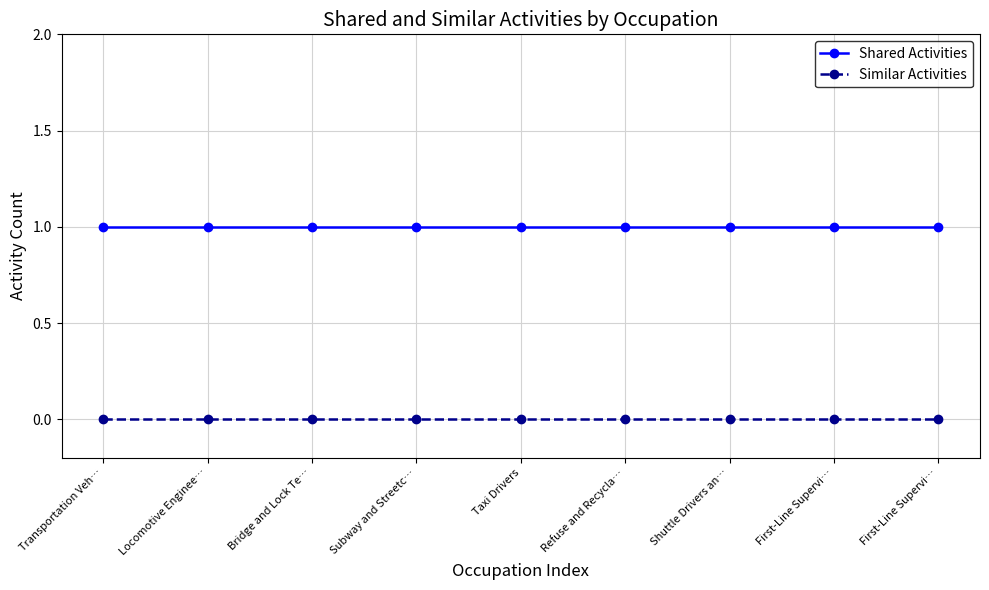

True or false: Shared Activities and Similar Activities cross at least once.

False